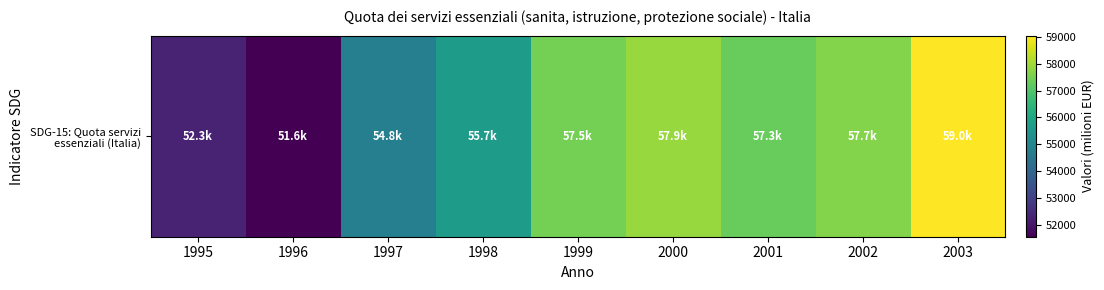

True or false: the data shows 15927 at 2000.

False